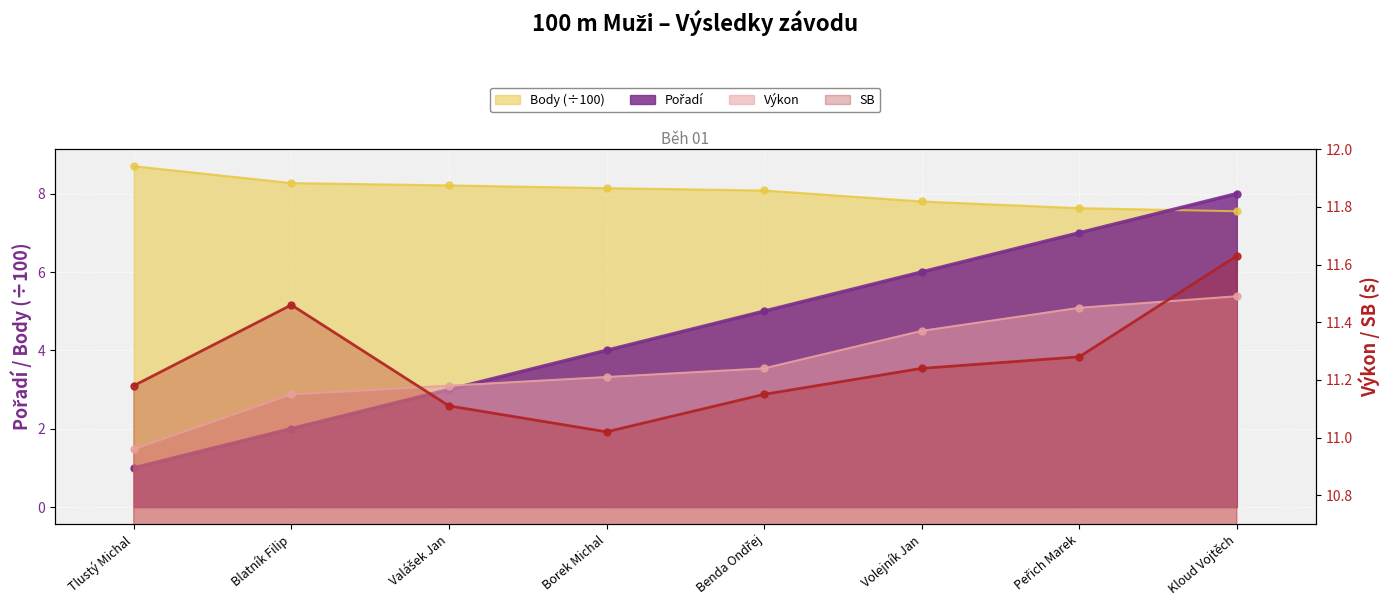

The value of Výkon at Peřich Marek is 2.8. True or false?

False